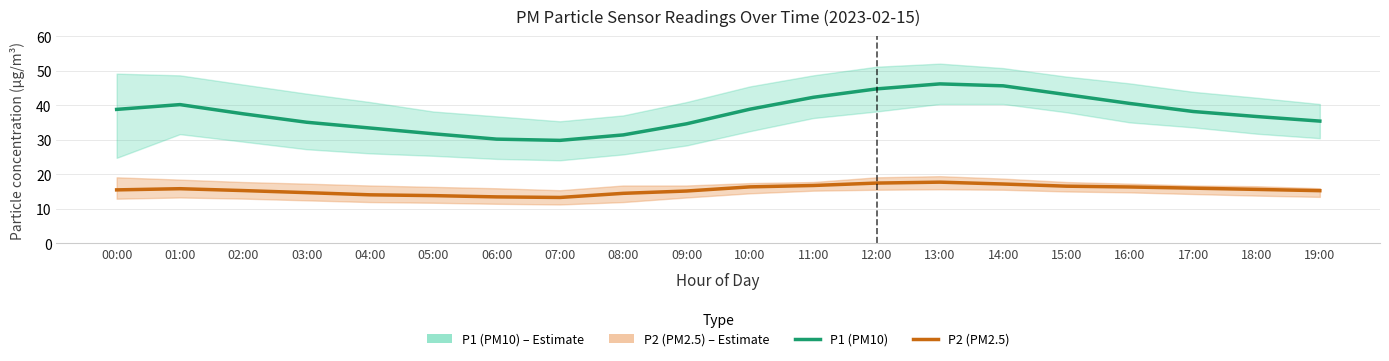

Which category has the highest value in the P1 (PM10) series?

13:00